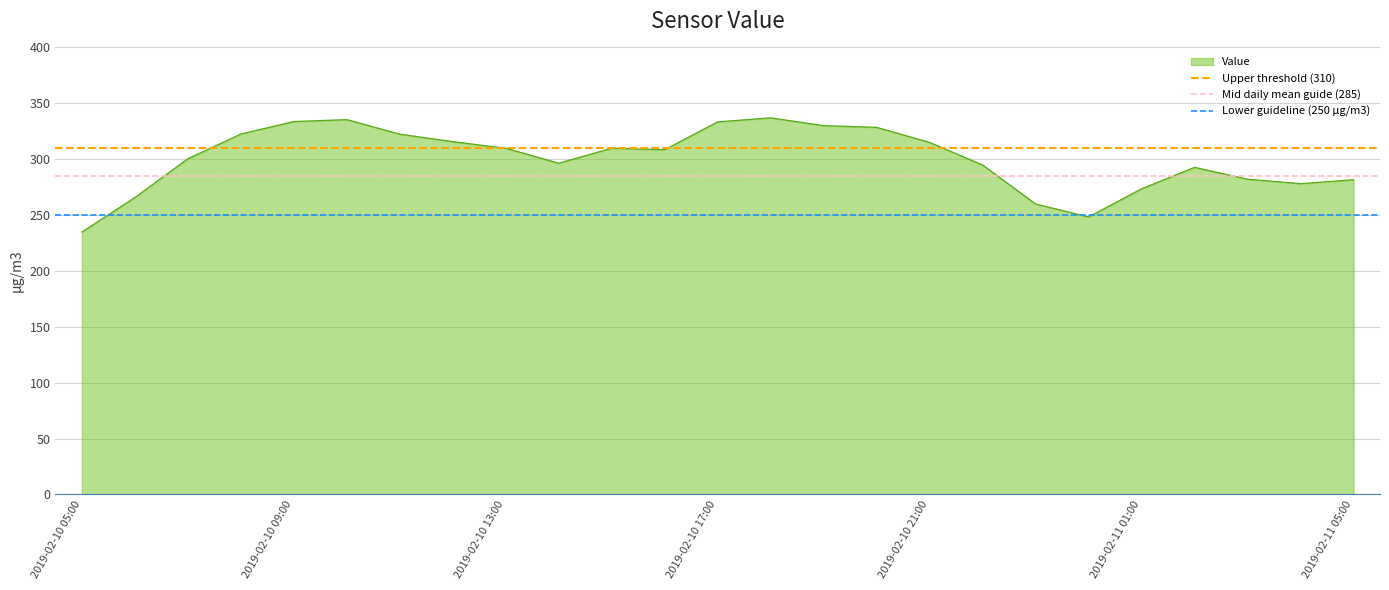

At which label is Upper threshold (310) closest to 310?

2019-02-10 05:00